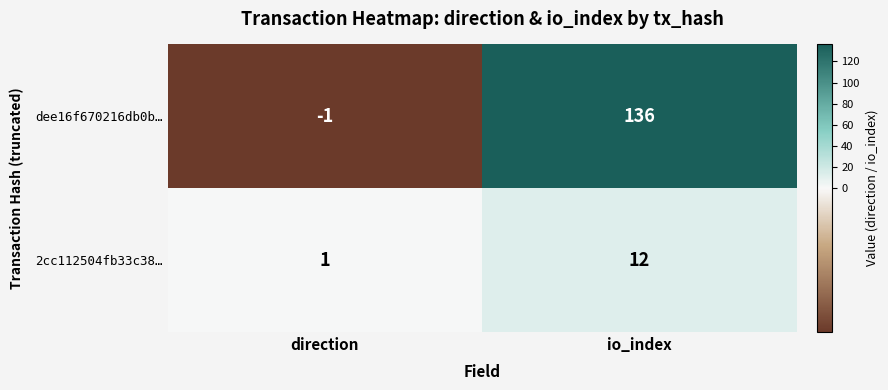

What is the difference between the maximum and minimum values in the dee16f670216db0b… series?

137